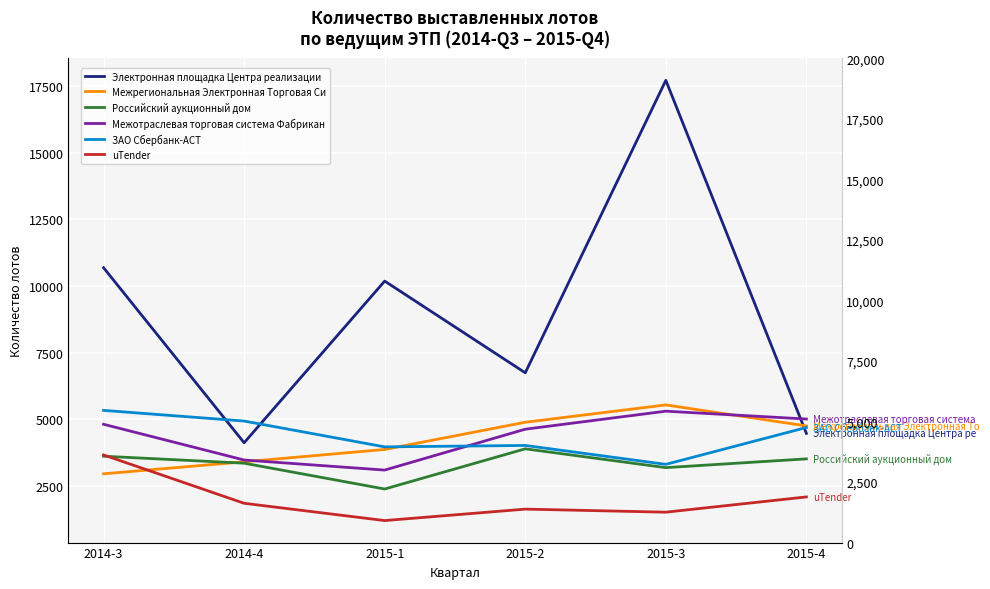

Is this an area chart (filled region under the line)?

No